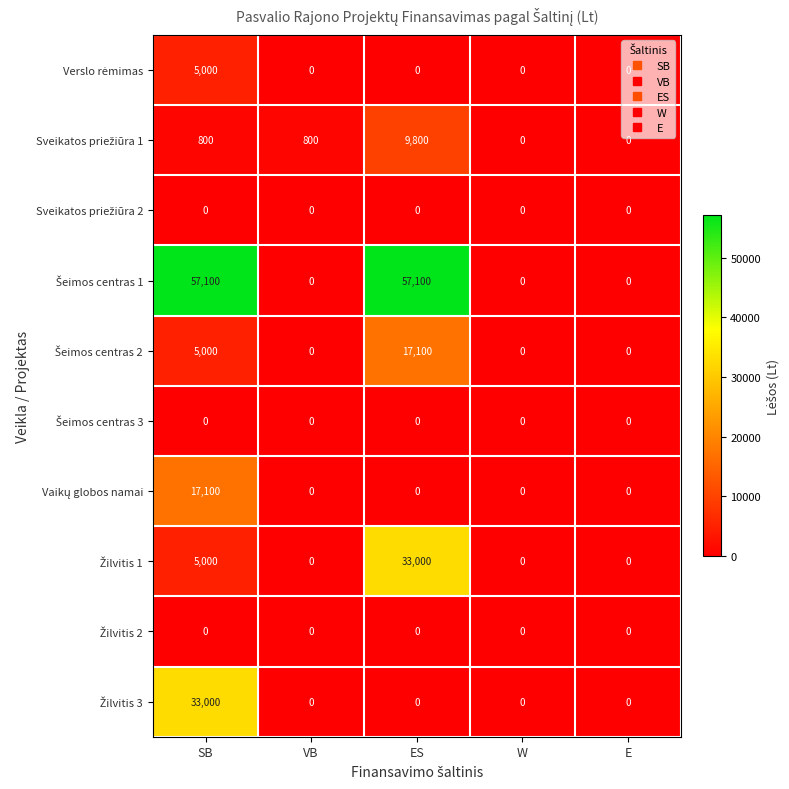

What is the total value across all series at ES?

117000